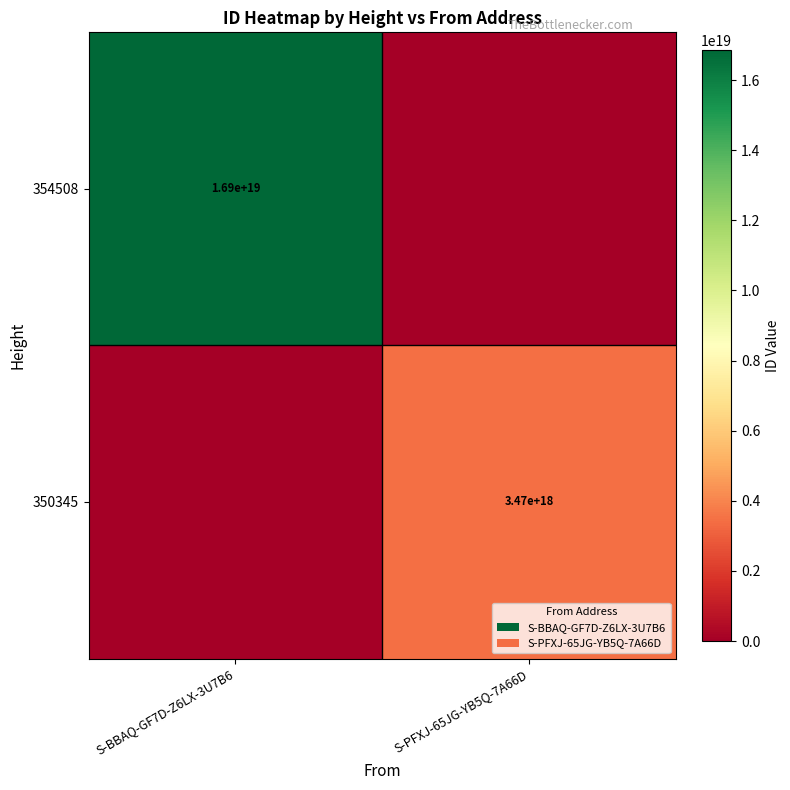

The 350345 series shows 1838978649895017984 at S-PFXJ-65JG-YB5Q-7A66D. True or false?

False